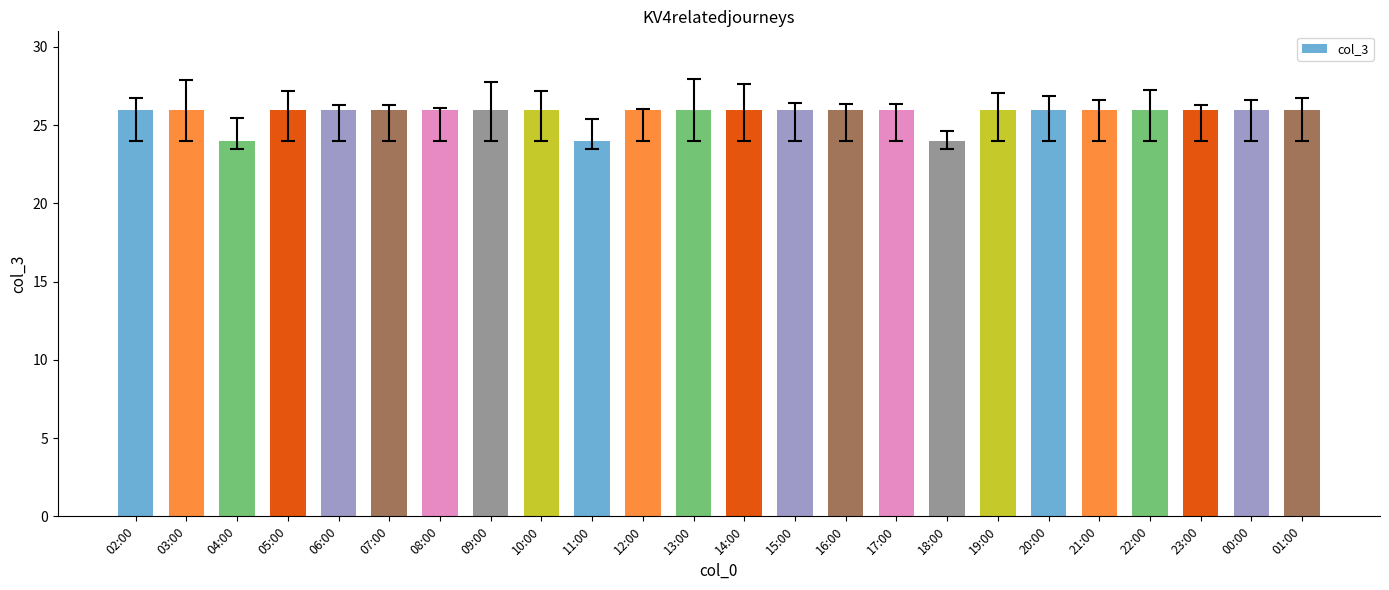

Reading right to left, what are all the values shown in this chart?

01:00=26	00:00=26	23:00=26	22:00=26	21:00=26	20:00=26	19:00=26	18:00=24	17:00=26	16:00=26	15:00=26	14:00=26	13:00=26	12:00=26	11:00=24	10:00=26	09:00=26	08:00=26	07:00=26	06:00=26	05:00=26	04:00=24	03:00=26	02:00=26